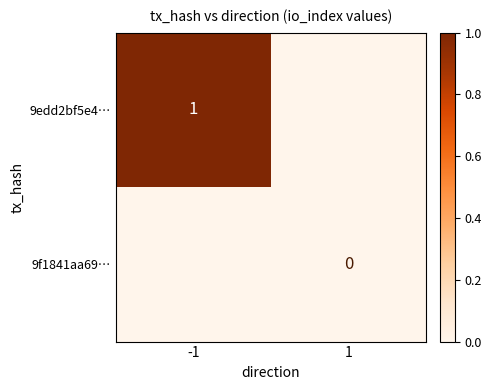

At how many categories does at least one series exceed 0?

1